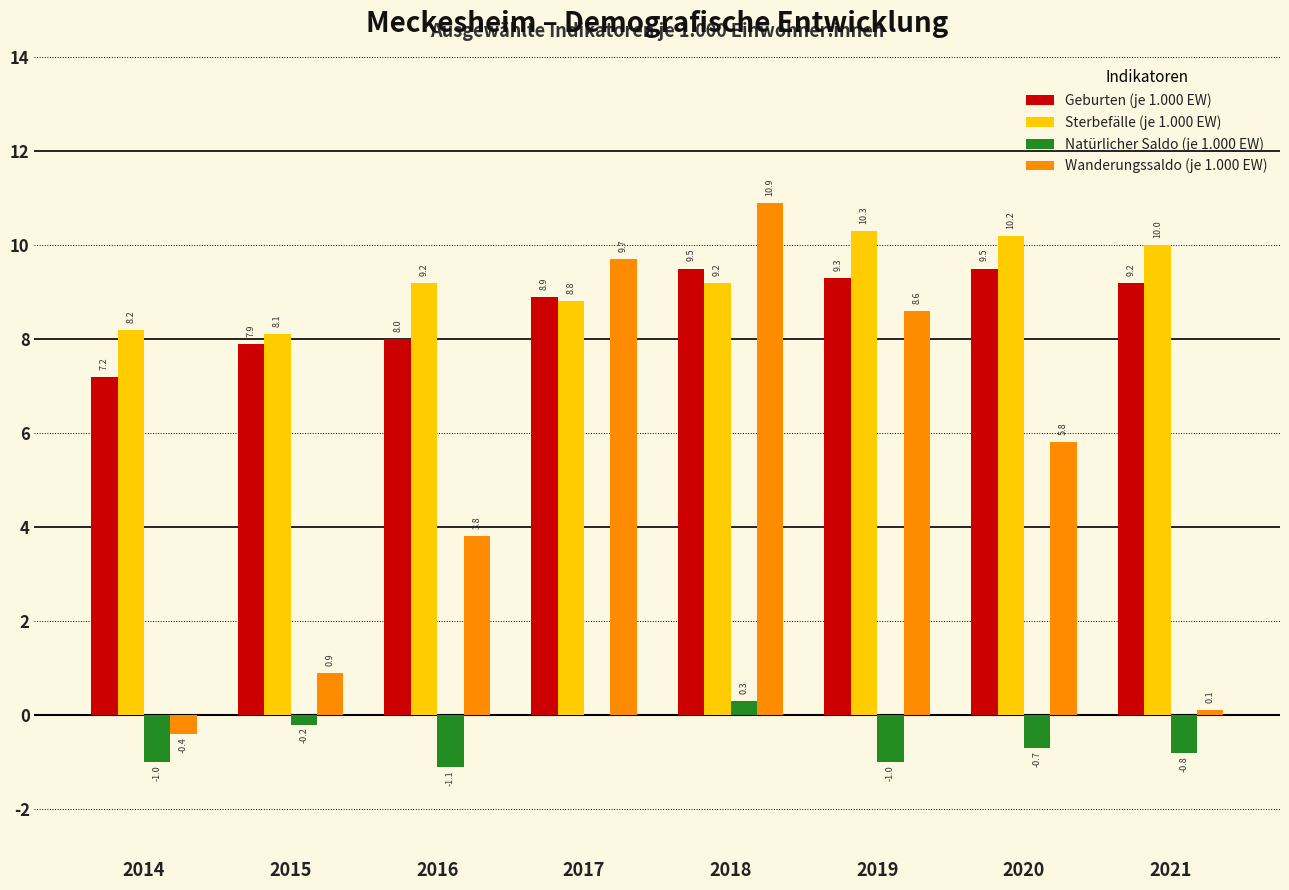

What is the greatest value displayed?

10.9